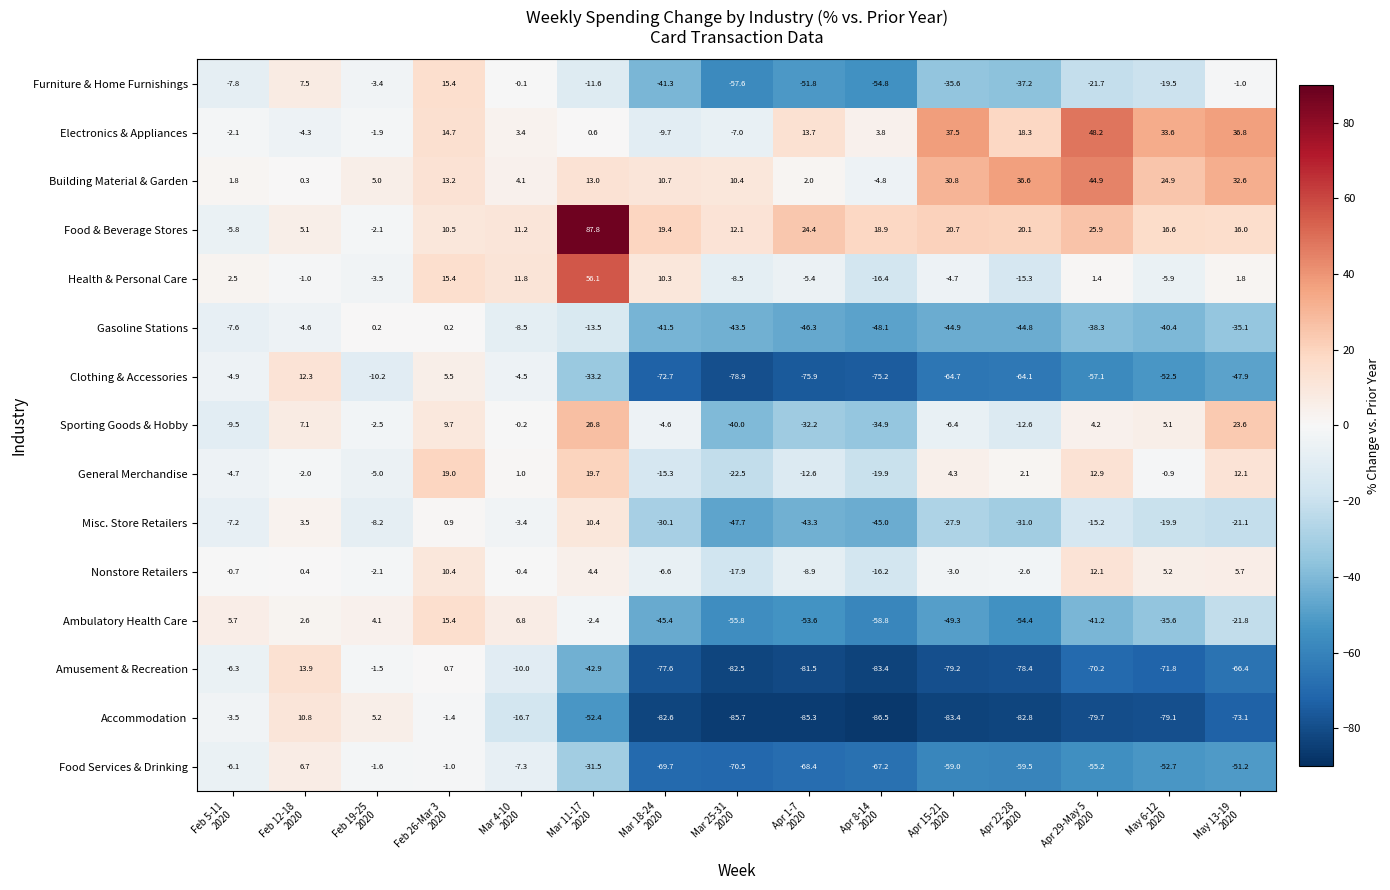

What is the greatest value displayed?

87.8